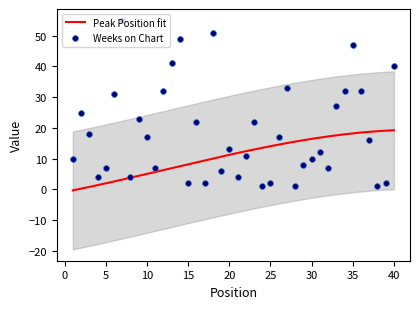

Which has a higher value, 26 or 15?

26